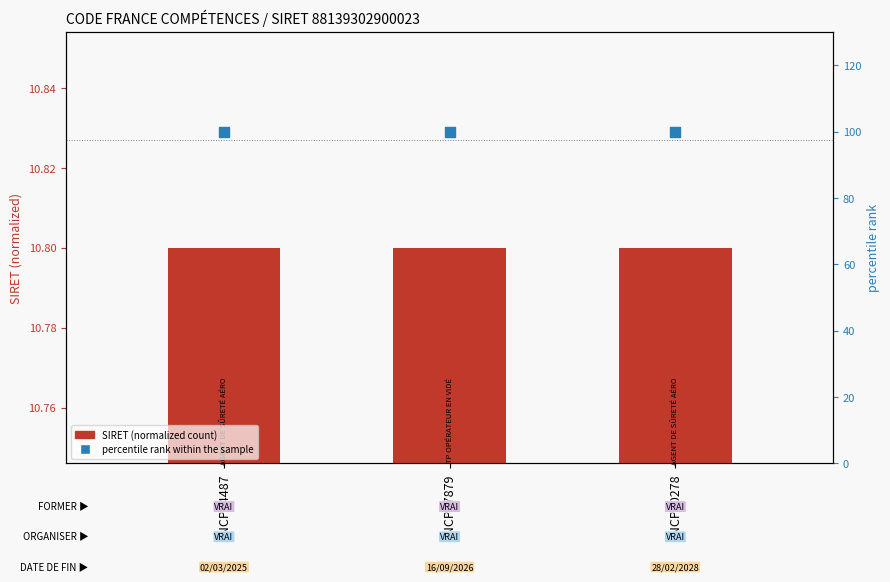

Is the value of percentile rank within the sample at RNCP37879 greater than the value of SIRET (normalized count) at RNCP34487?

Yes